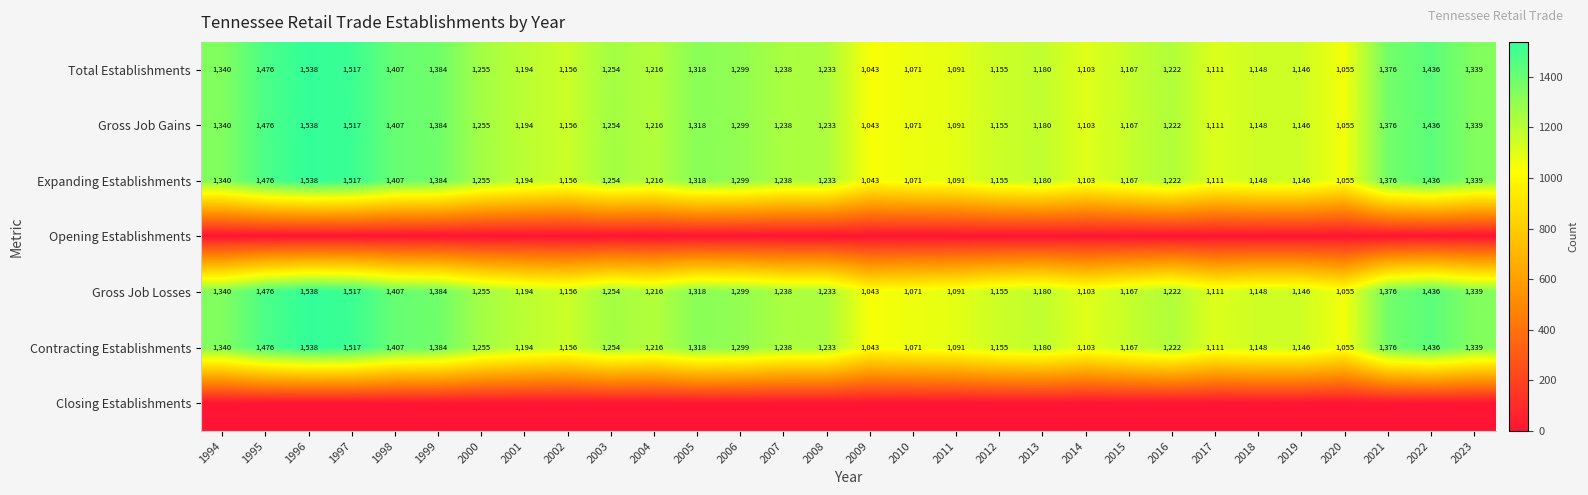

What is the spread (max minus min) of values at 2023?

1339